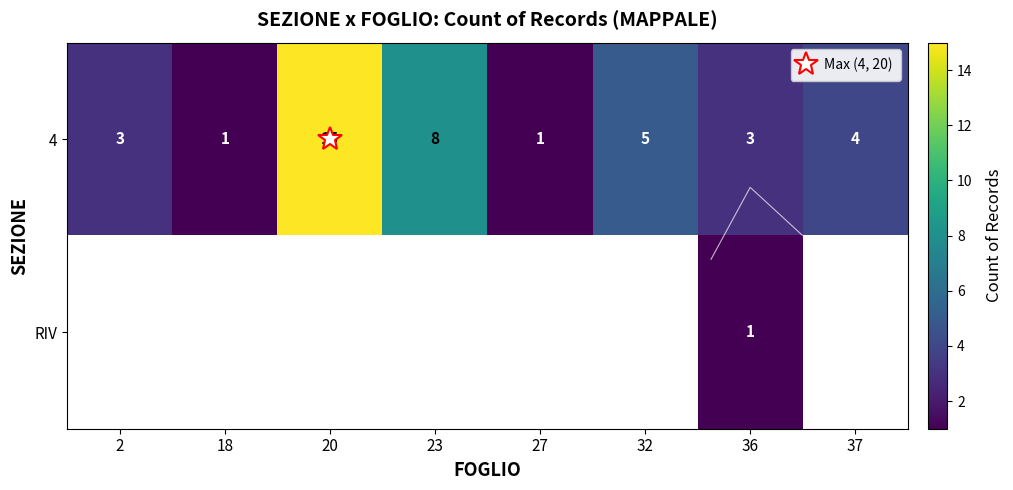

What is the maximum value for 4?

15.0